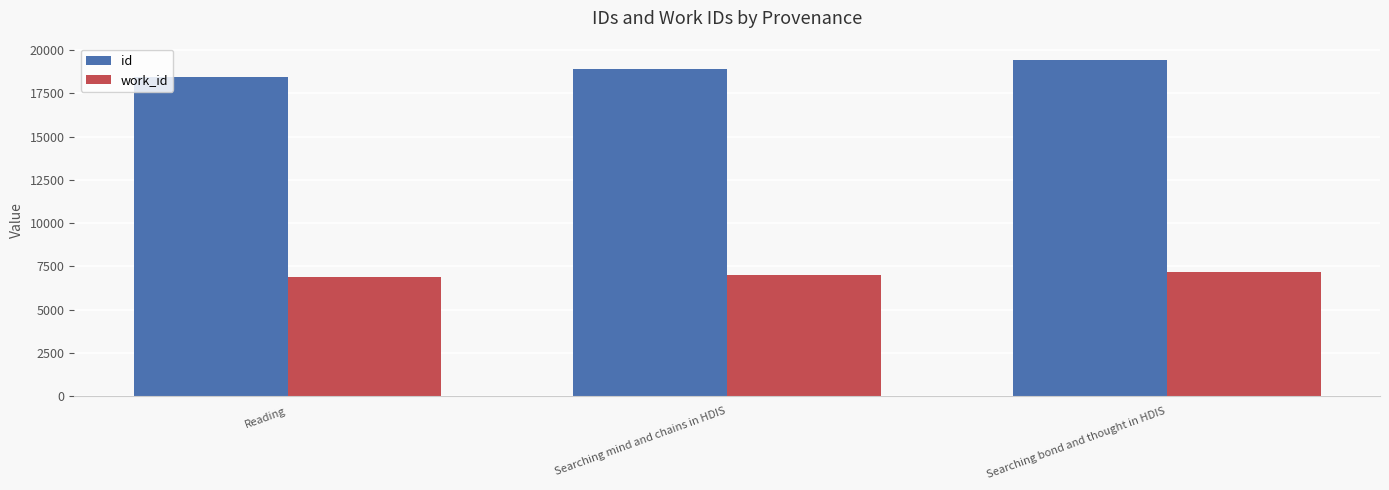

How many data points in work_id are less than 7021?

1